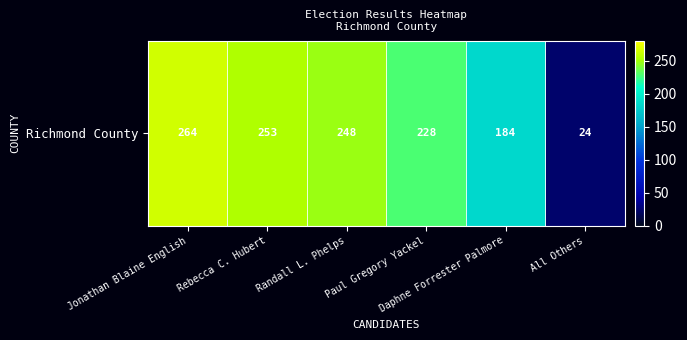

List the labels in order of value, smallest first.

All Others, Daphne Forrester Palmore, Paul Gregory Yackel, Randall L. Phelps, Rebecca C. Hubert, Jonathan Blaine English